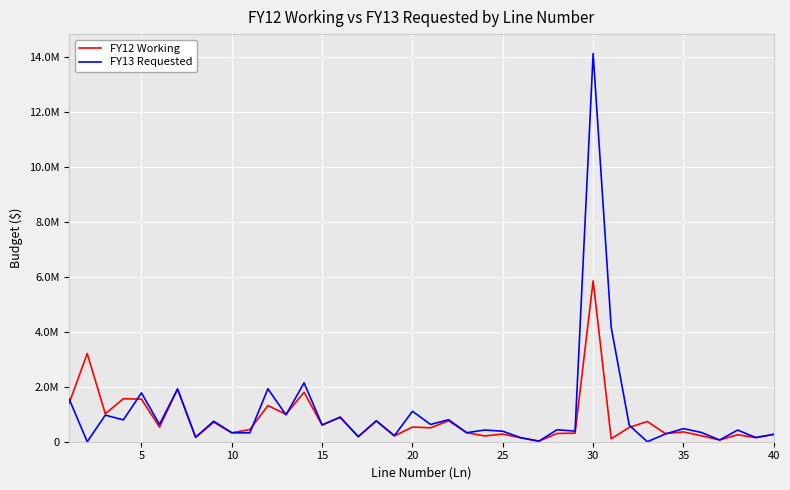

What are all the series names shown in the legend?

FY12 Working, FY13 Requested